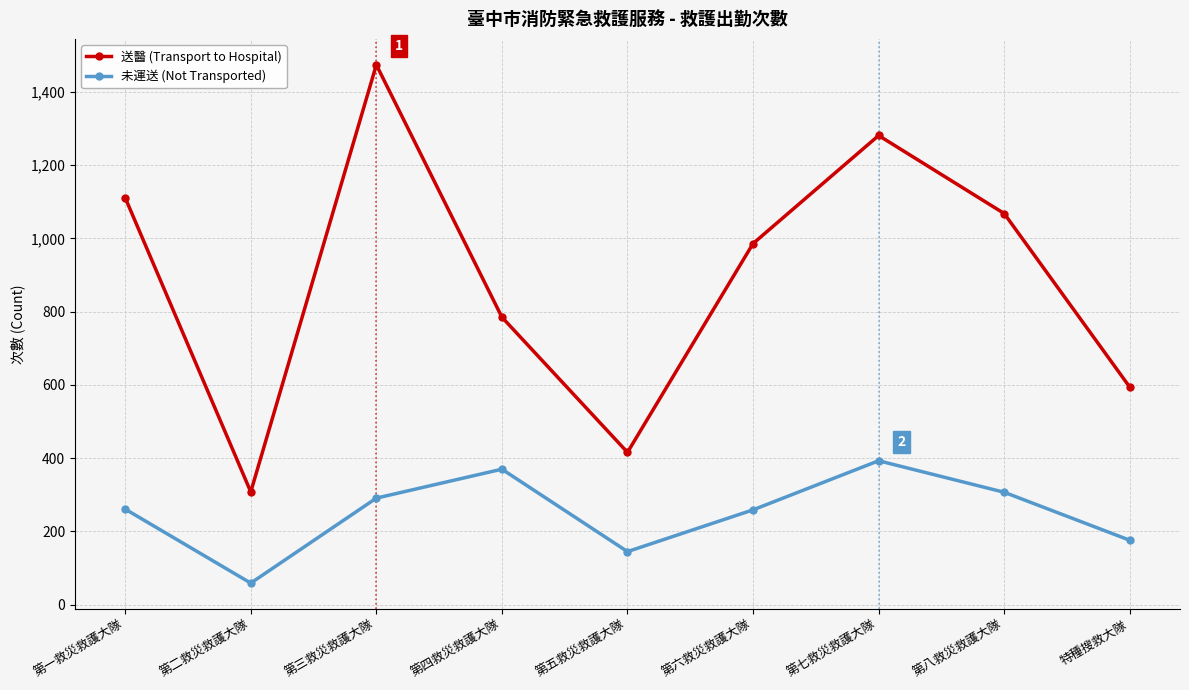

What value does the 未運送 (Not Transported) series have at 第七救災救護大隊, to the nearest 10?

390